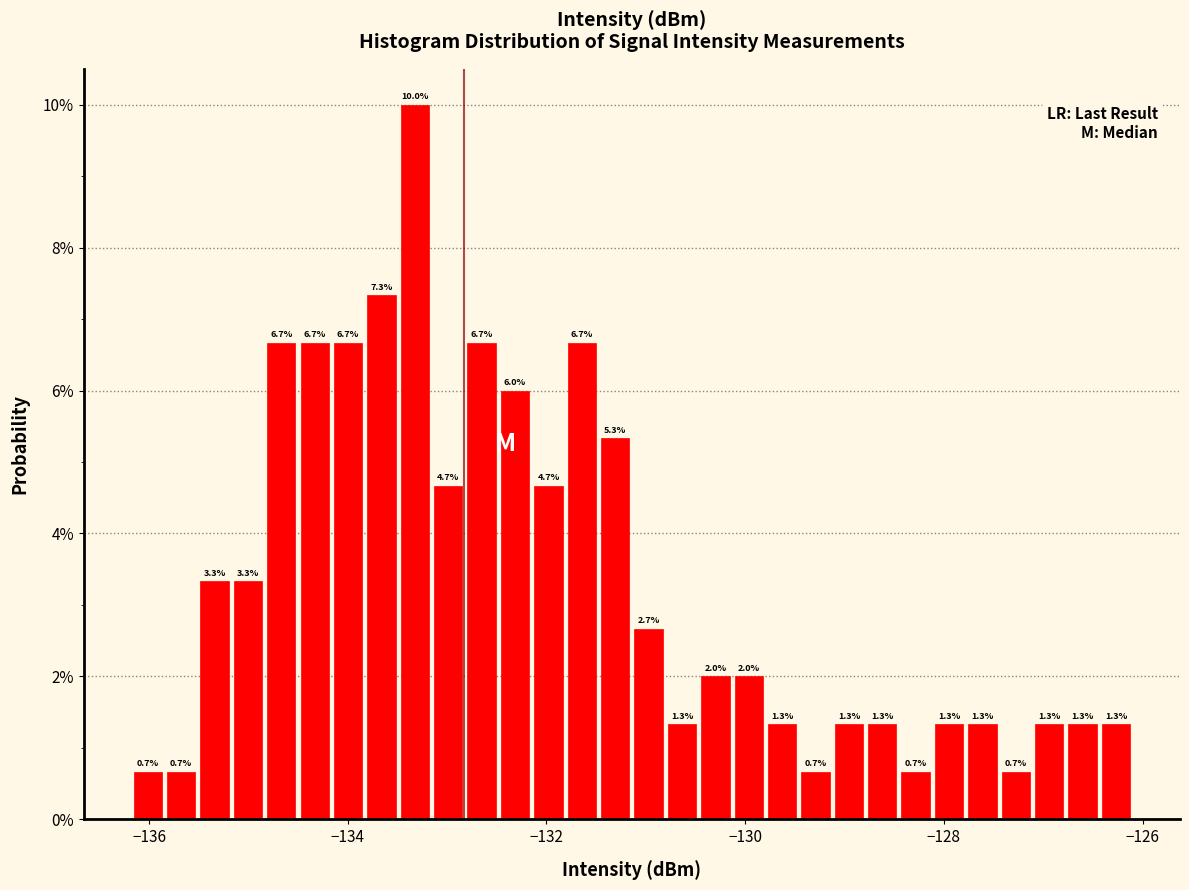

Read against the x-axis, roughly where is the centre of the tallest bar?

-133.4